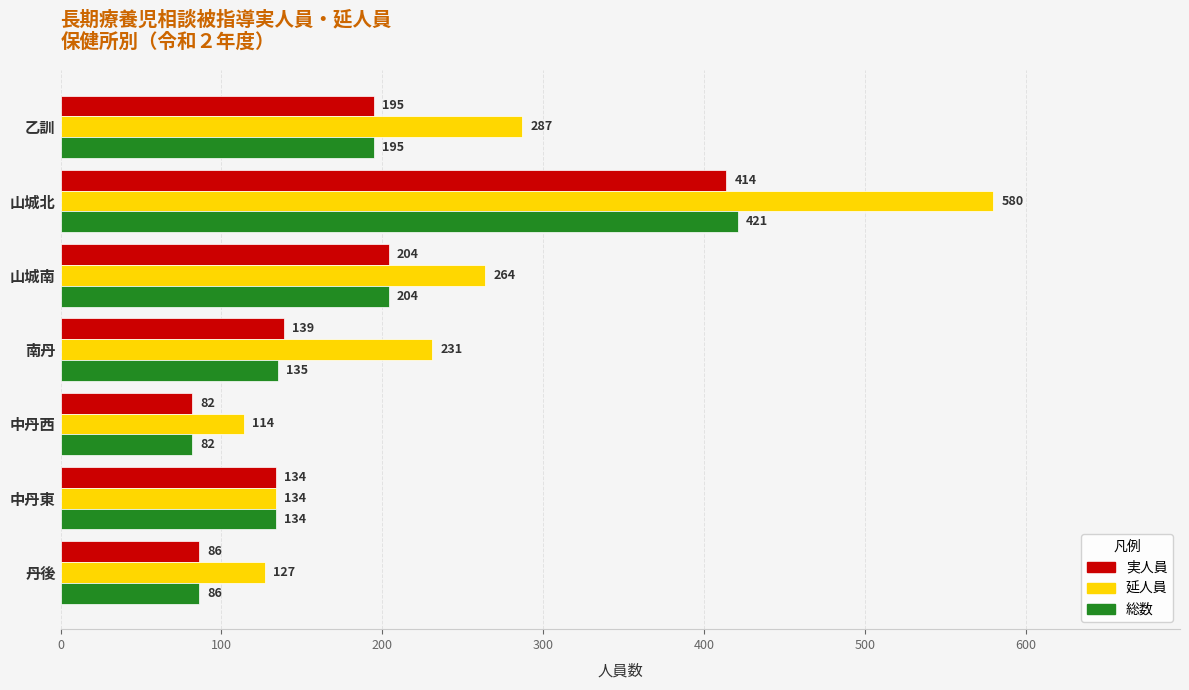

How many categories are shown in the chart?

7